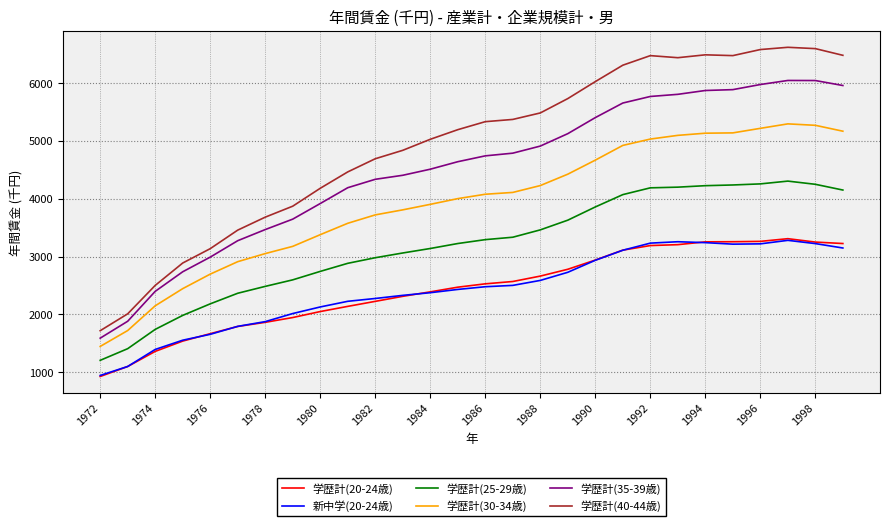

Which series has the largest range (max minus min)?

学歴計(40-44歳)